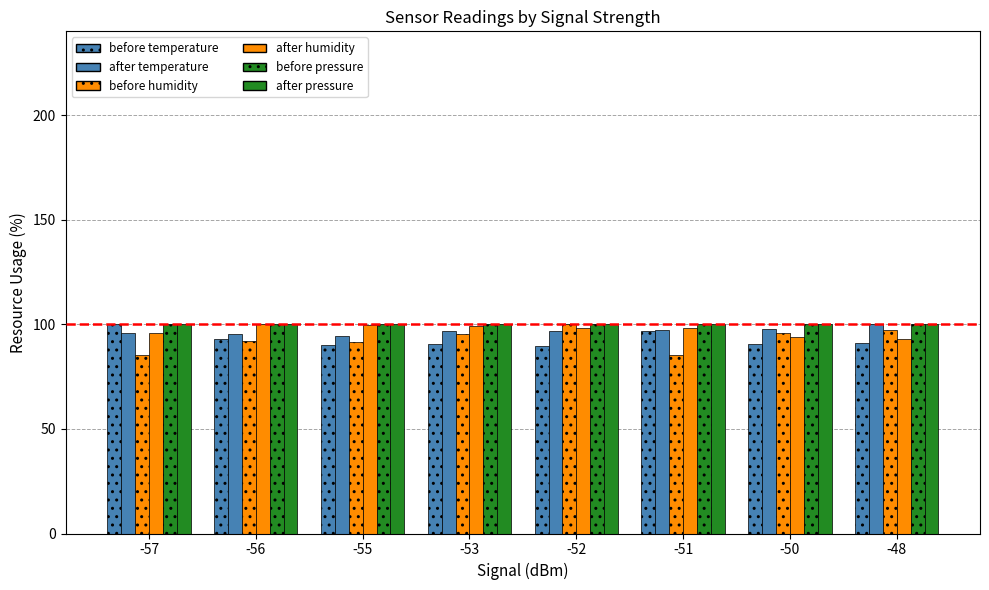

At which category is the sum across all series the highest?

-52